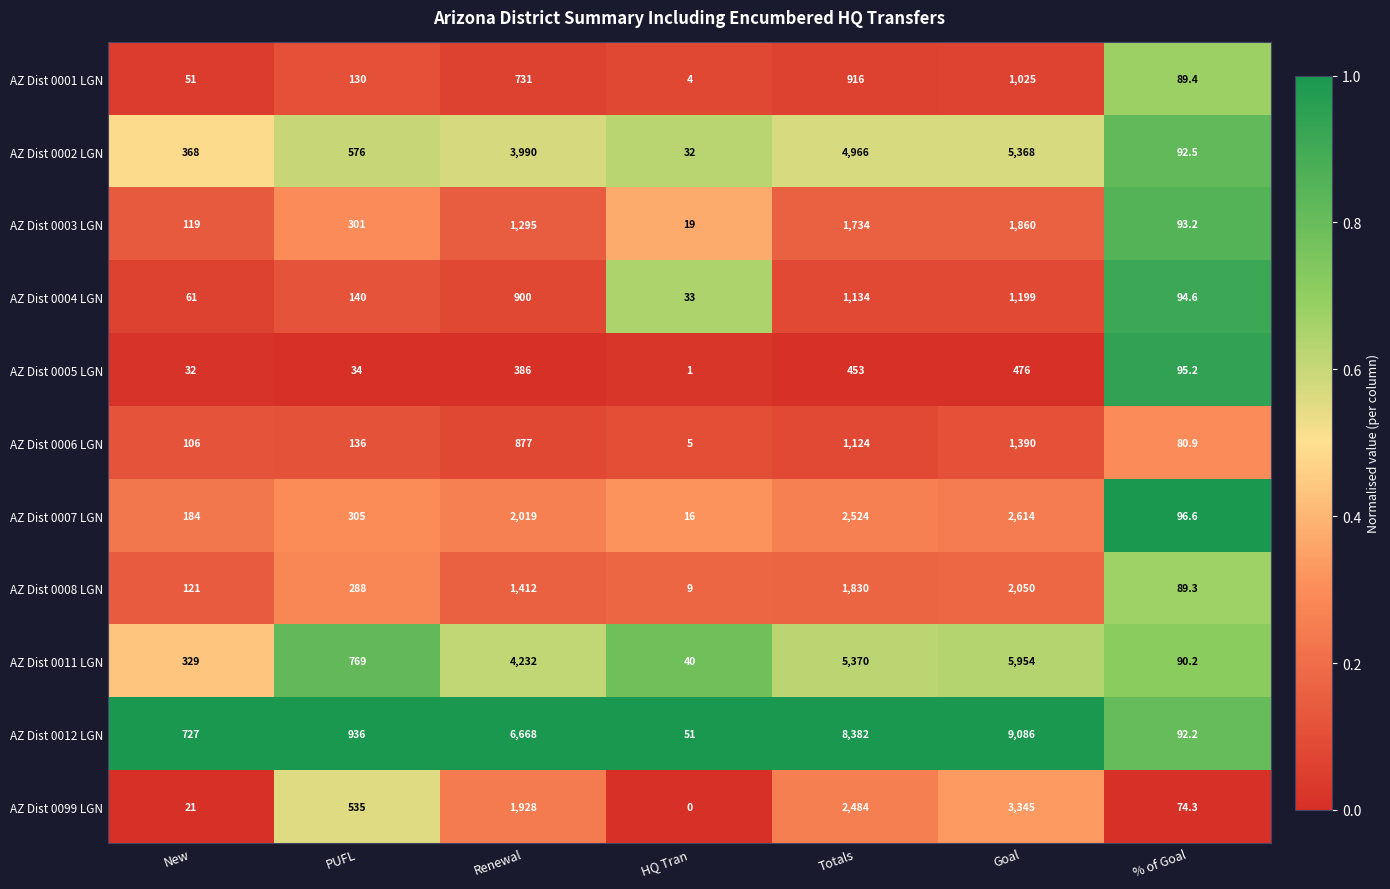

What is the difference between the AZ Dist 0011 LGN values at % of Goal and Totals?

5279.8